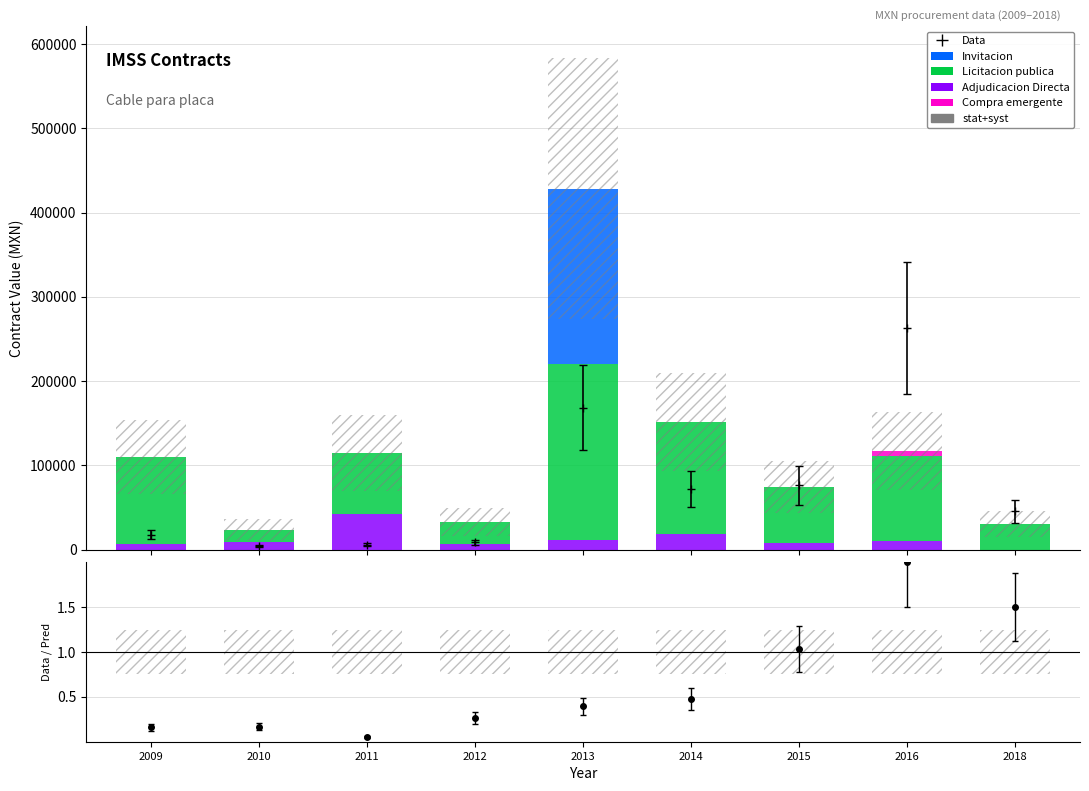

At which label does Adjudicacion Directa first exceed 8456?

2010